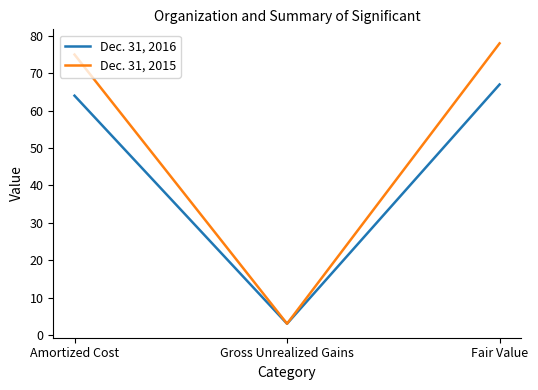

At which label is Dec. 31, 2016 closest to 35?

Amortized Cost